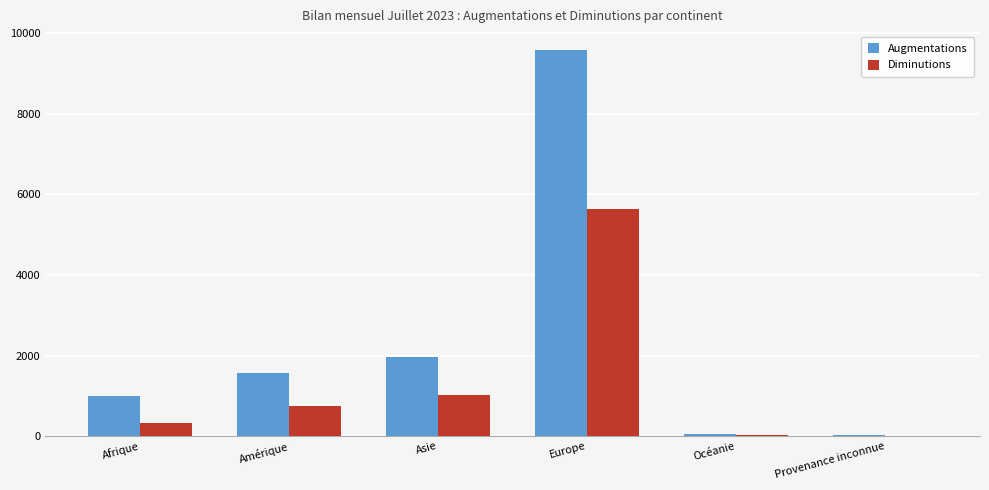

What are all the series names shown in the legend?

Augmentations, Diminutions